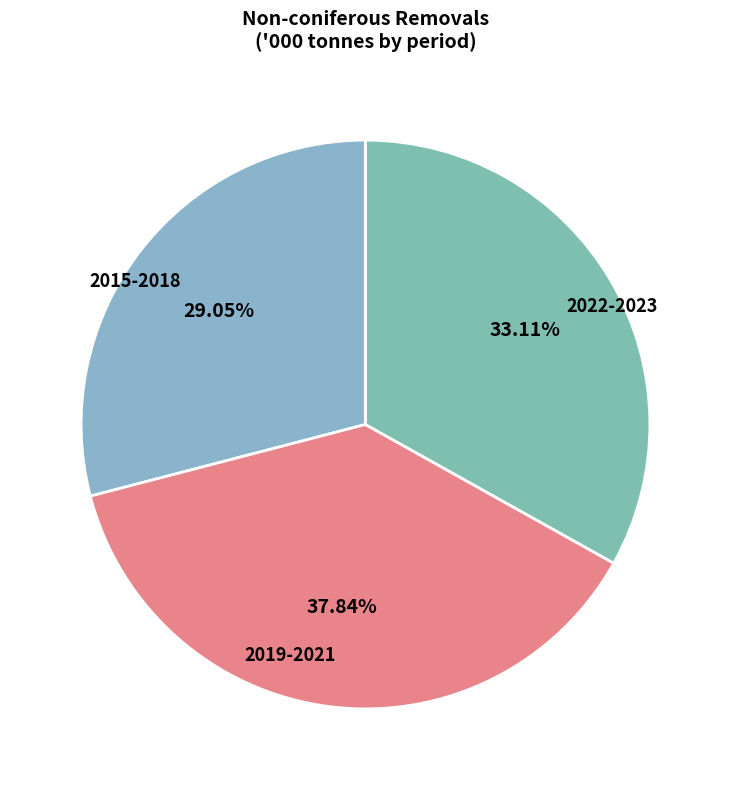

Do 2015-2018 and 2019-2021 together represent more than half of the pie?

Yes